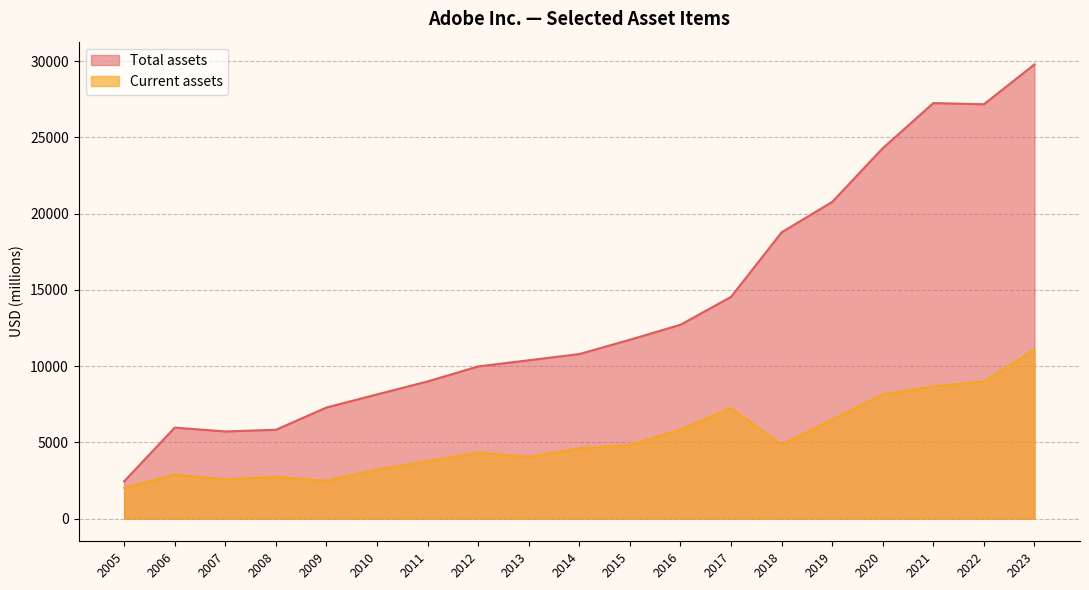

Reading left to right, list all the values displayed in this chart.

Current assets: 2023=11084	2022=8996	2021=8669	2020=8146	2019=6495	2018=4857	2017=7248	2016=5840	2015=4822	2014=4602	2013=4046	2012=4331	2011=3771	2010=3216	2009=2474	2008=2735	2007=2573	2006=2884	2005=2009
Total assets: 2023=29779	2022=27165	2021=27241	2020=24284	2019=20762	2018=18769	2017=14536	2016=12707	2015=11726	2014=10786	2013=10380	2012=9975	2011=8991	2010=8141	2009=7282	2008=5822	2007=5714	2006=5963	2005=2440